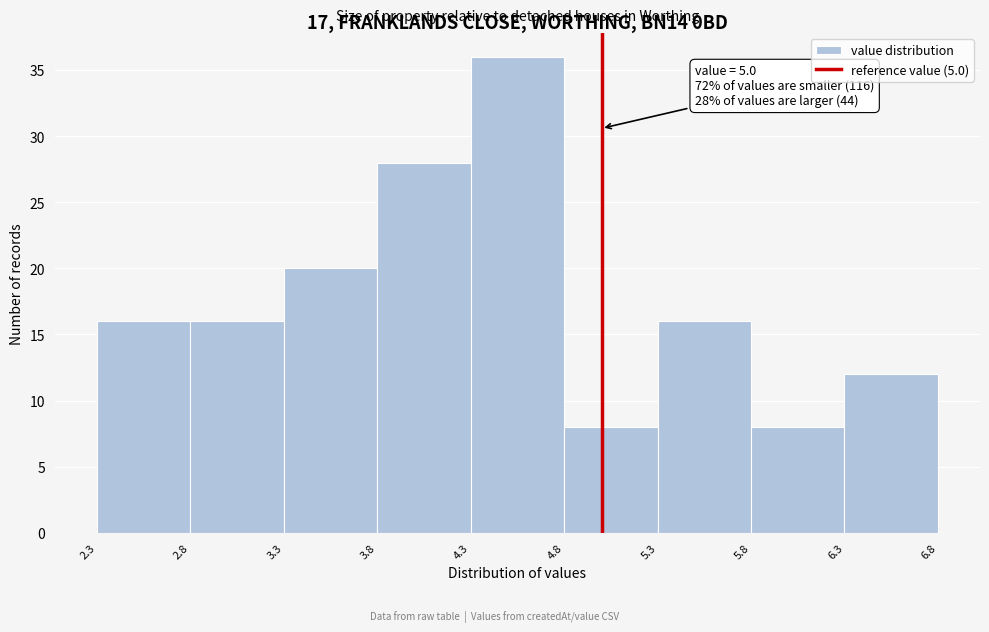

Over which range of the x-axis is the bar tallest?

4.3 to 4.8